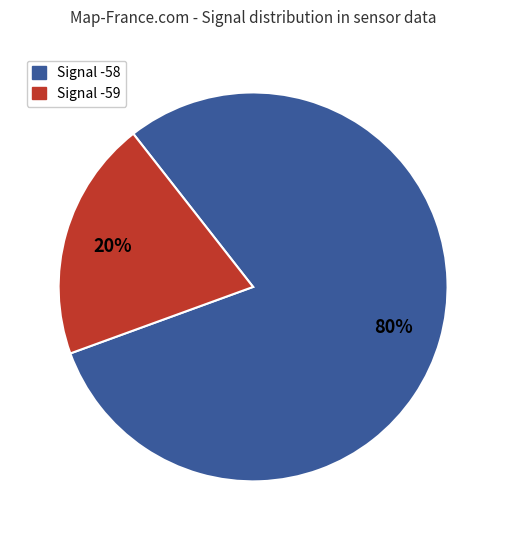

To the nearest percent, what is the difference between the largest and smallest slice percentages?

60%